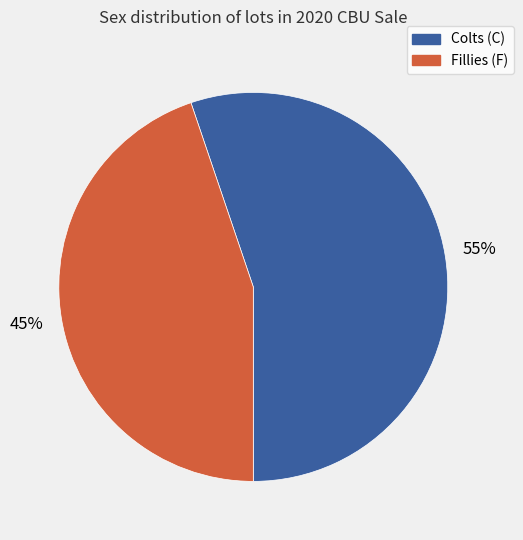

What is the smallest slice in the pie chart?

Fillies (F)